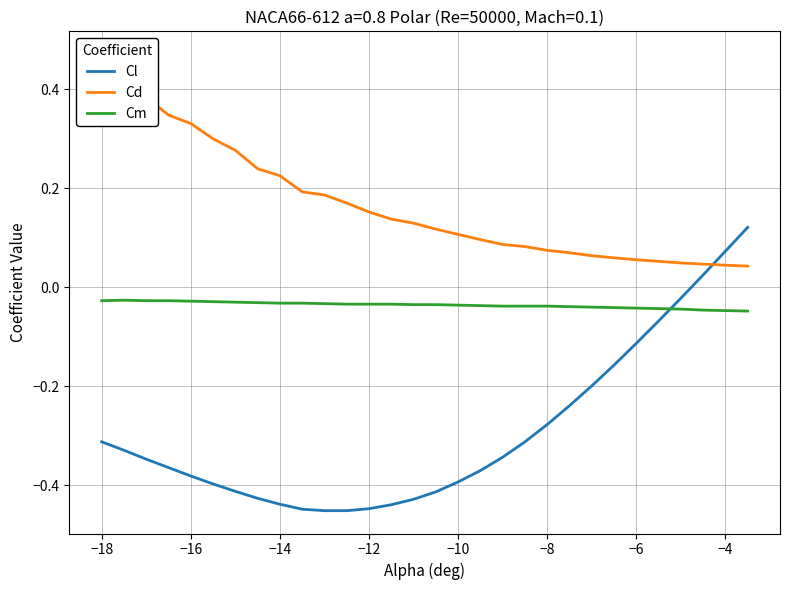

After their last crossing, which series has the higher values: Cl or Cm?

Cl